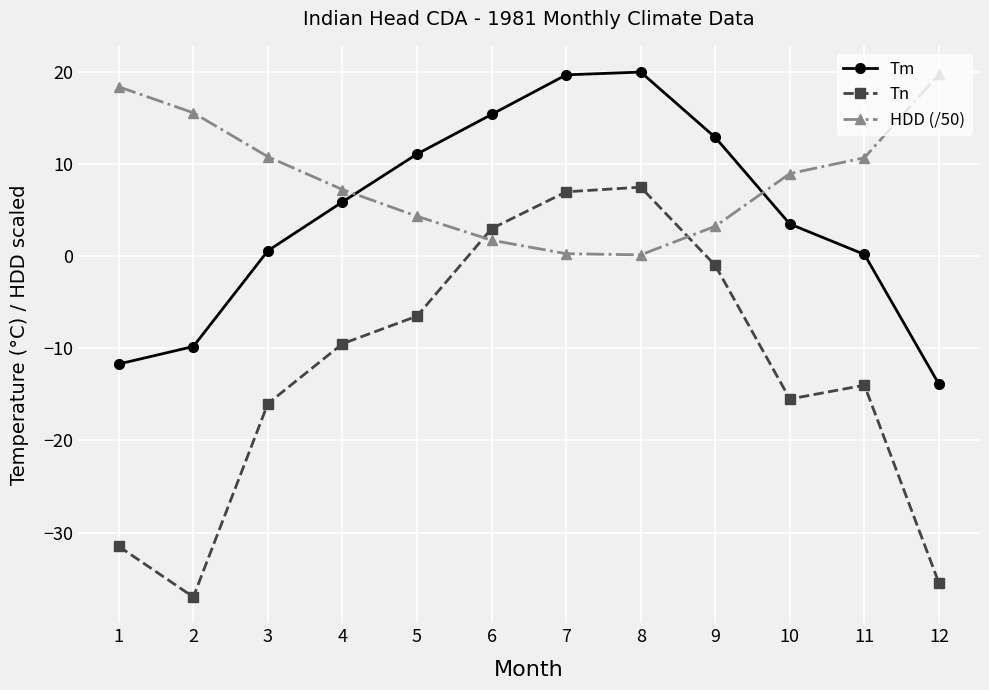

Between 3 and 8, which series saw the biggest shift?

Tn